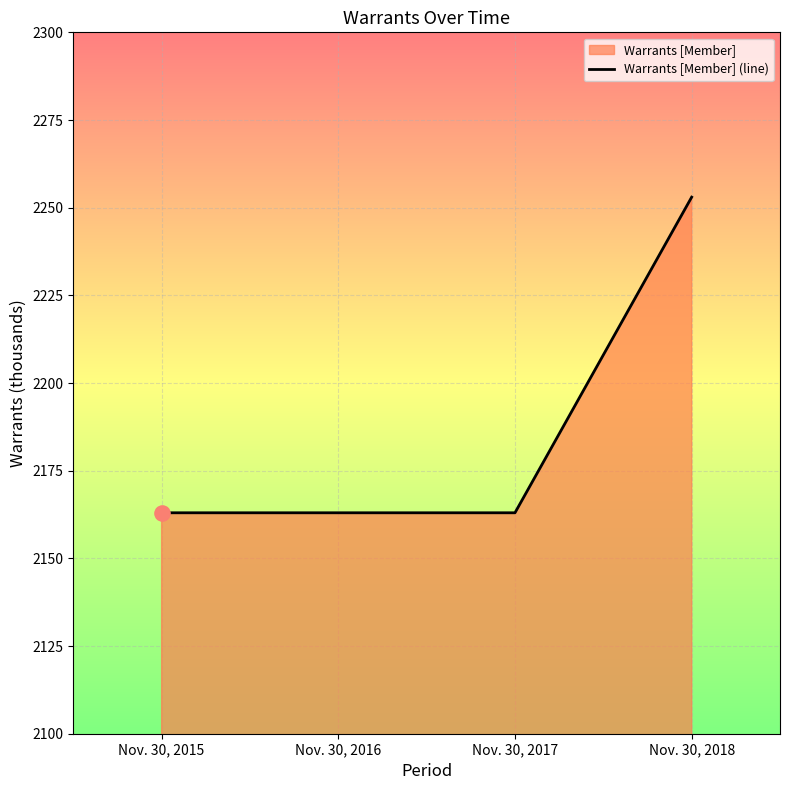

What is the ratio of the value at Nov. 30, 2018 to the value at Nov. 30, 2017?

1.0